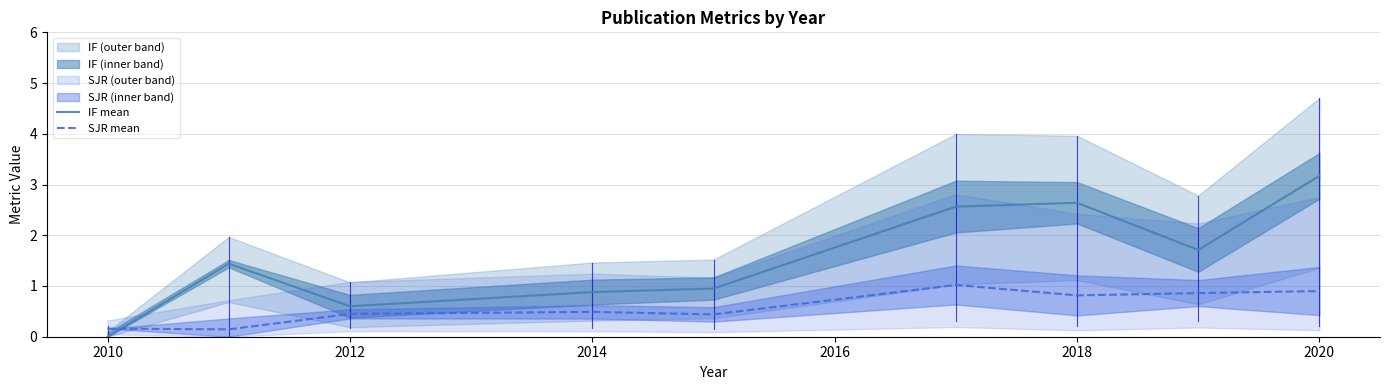

Rank the series by their average value, from lowest to highest.

SJR mean, IF mean